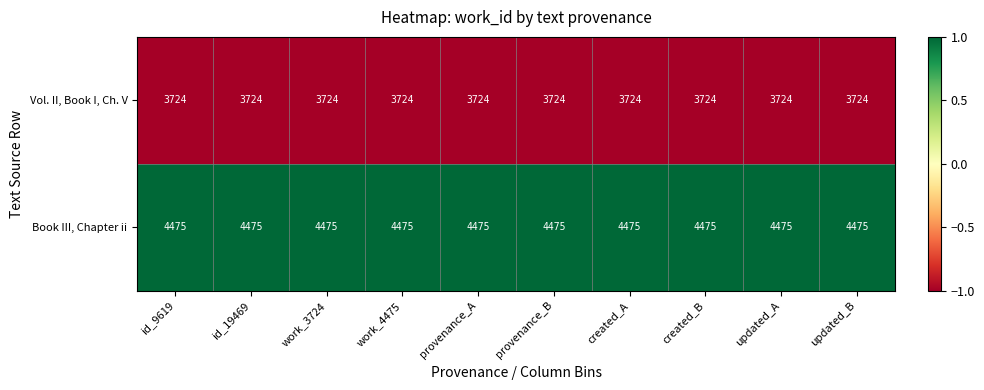

Rank the series at id_19469 from highest to lowest value.

Book III, Chapter ii, Vol. II, Book I, Ch. V